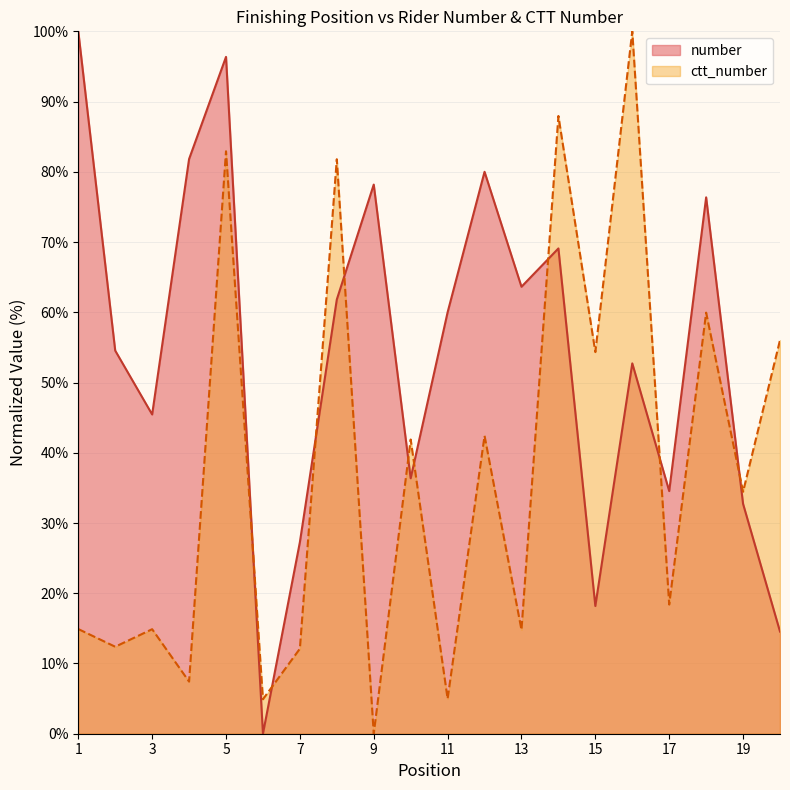

What is the approximate value of ctt_number at 18?

59.9